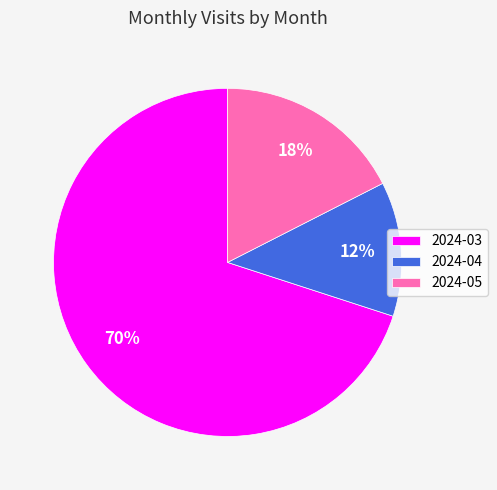

To the nearest percent, what is the combined percentage of 2024-04 and 2024-05?

30%